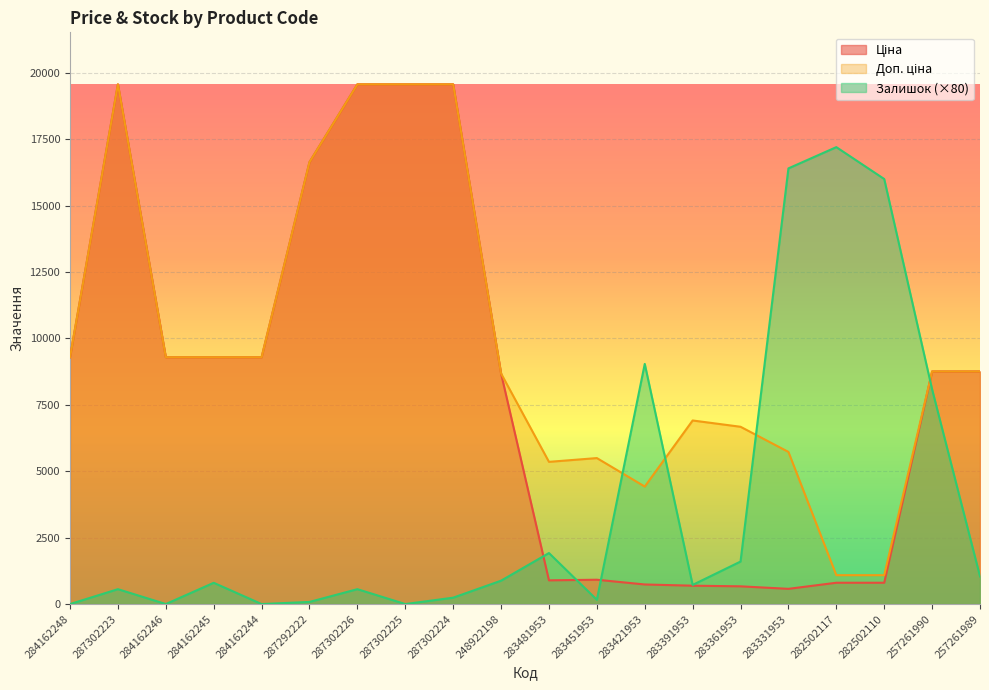

Is the value of Доп. ціна at 282502117 greater than the value of Залишок at 287302226?

Yes